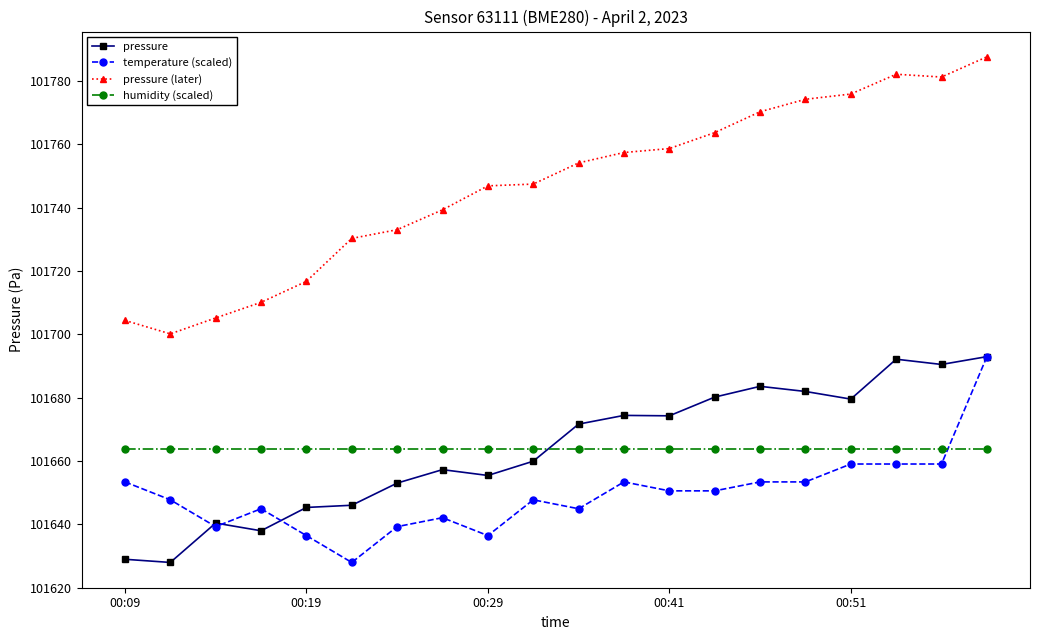

What is the minimum value shown in the chart?

101627.9